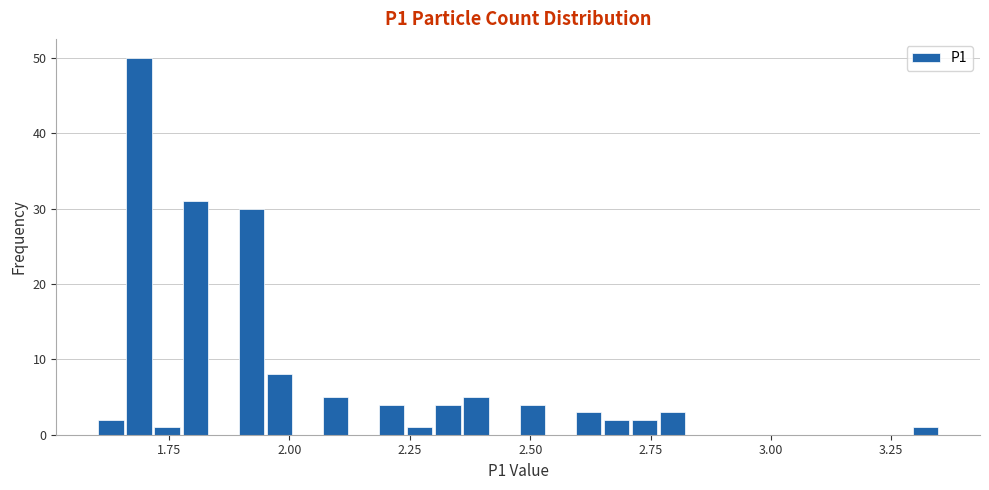

Read against the x-axis, roughly where is the centre of the tallest bar?

1.70